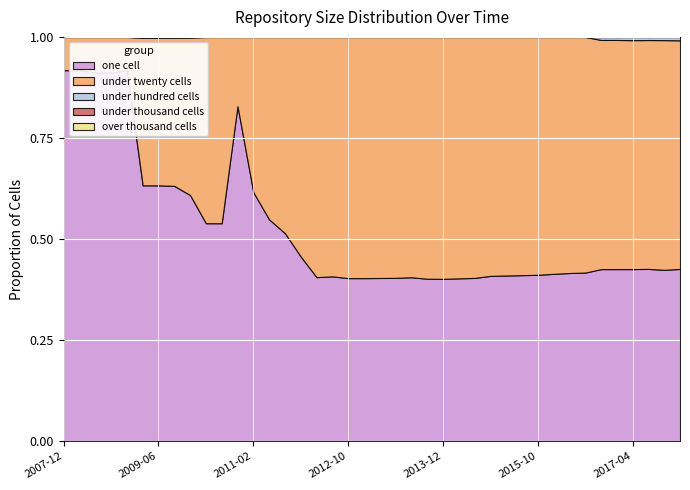

List the labels in order of over_thousand_cells value, smallest first.

2007-12-19, 2008-04-01, 2008-06-27, 2008-10-10, 2008-12-17, 2009-04-06, 2009-06-17, 2009-09-25, 2009-12-16, 2010-04-01, 2010-07-26, 2010-11-17, 2011-02-21, 2011-06-10, 2011-09-05, 2012-01-18, 2012-03-26, 2012-07-13, 2012-10-31, 2012-12-11, 2013-02-20, 2013-05-21, 2013-07-09, 2013-09-10, 2013-12-20, 2014-03-28, 2014-09-08, 2015-01-19, 2015-04-09, 2015-07-03, 2015-10-01, 2016-01-04, 2016-04-05, 2016-07-04, 2016-10-07, 2016-12-27, 2017-04-12, 2017-07-24, 2017-10-12, 2017-12-22